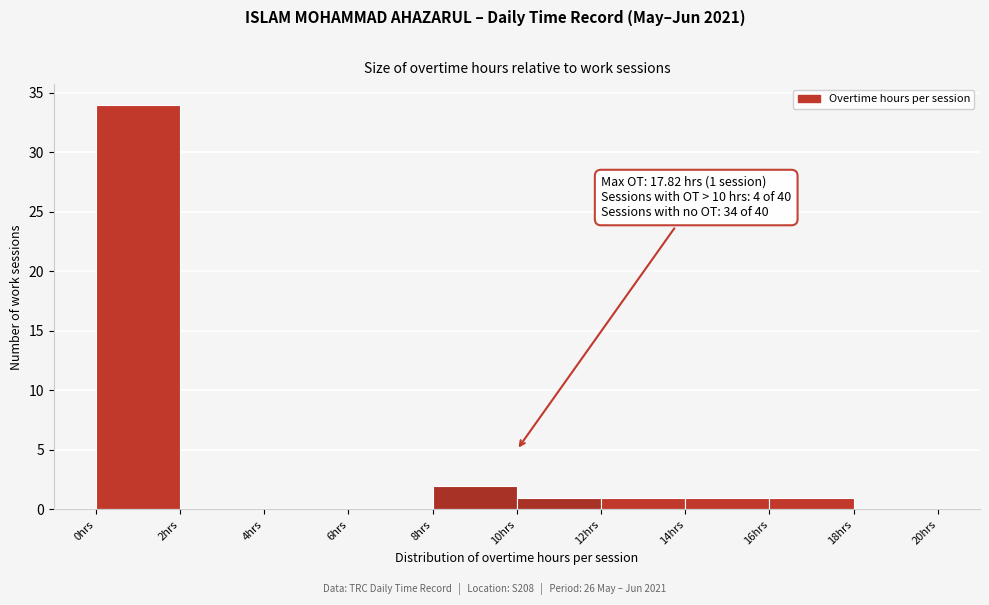

Which range on the x-axis has the tallest bar?

0 to 2